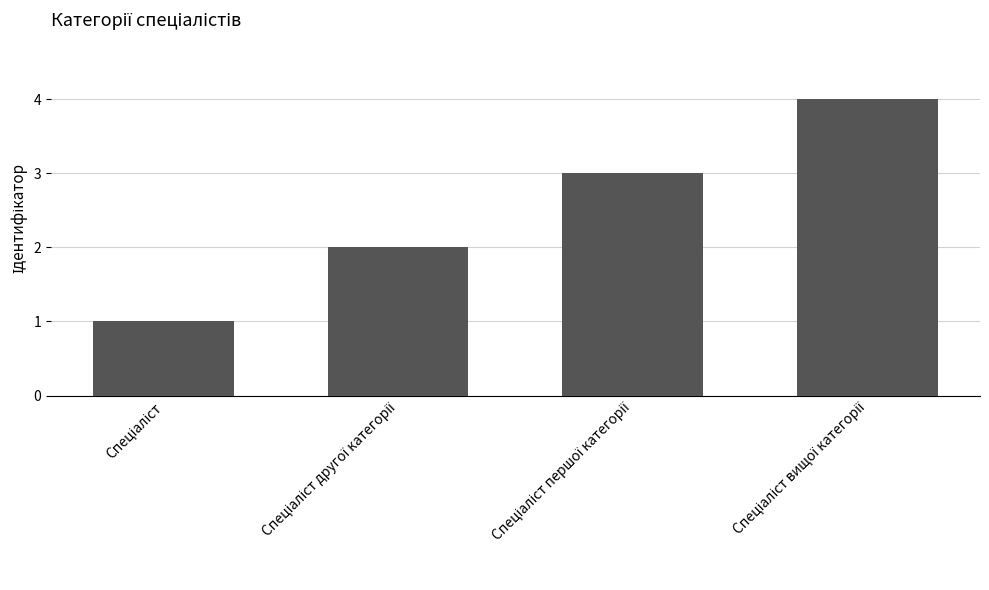

What is the sum of all values?

10